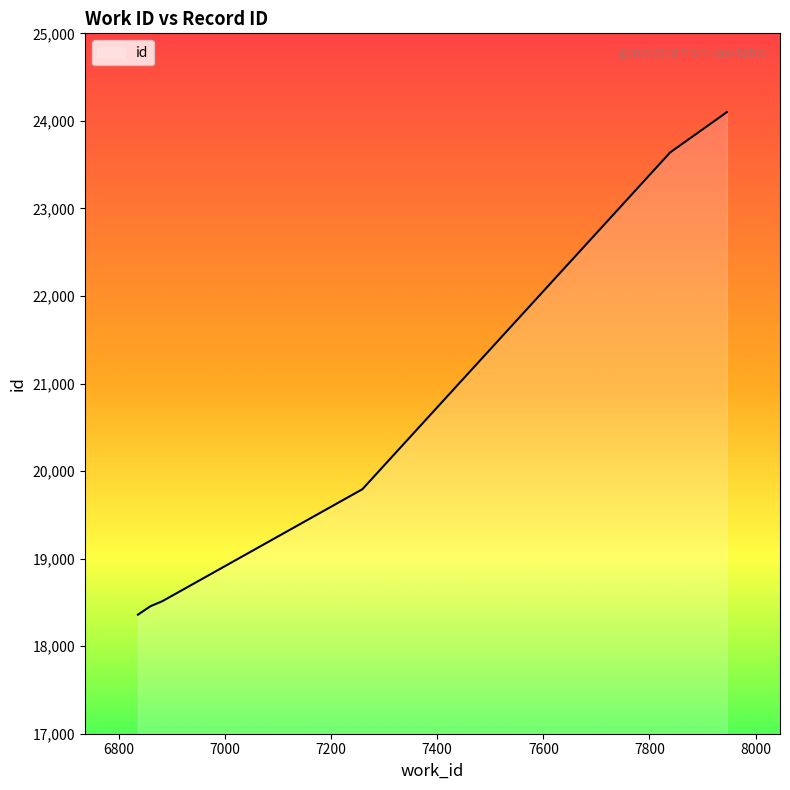

Is it true that the value at 7200 is 7060?

False